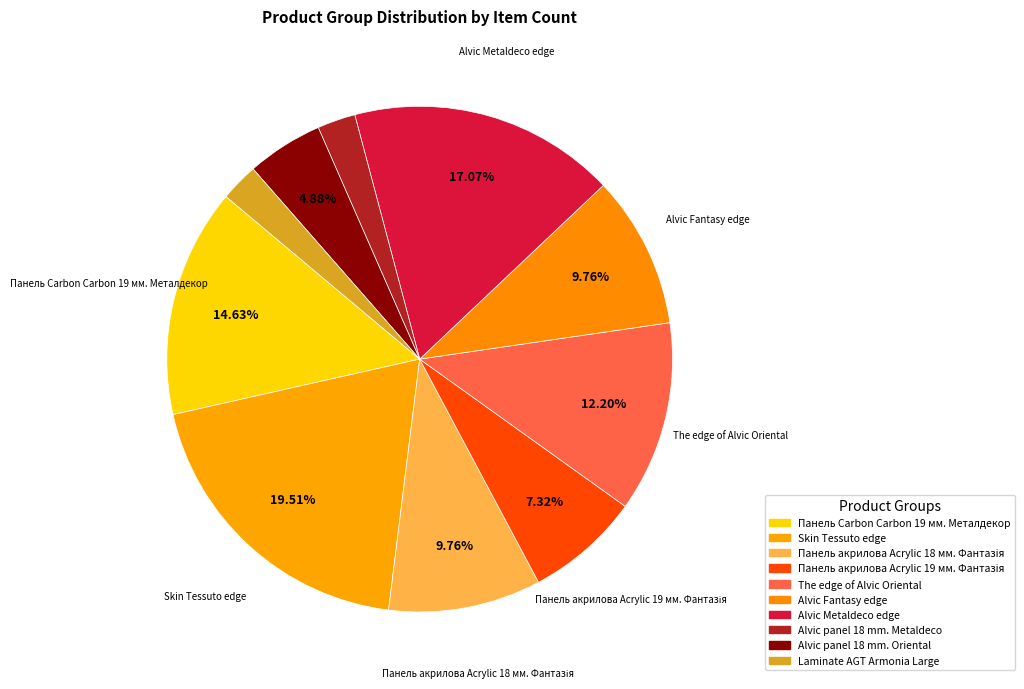

Is there any slice that represents more than half of the pie?

No